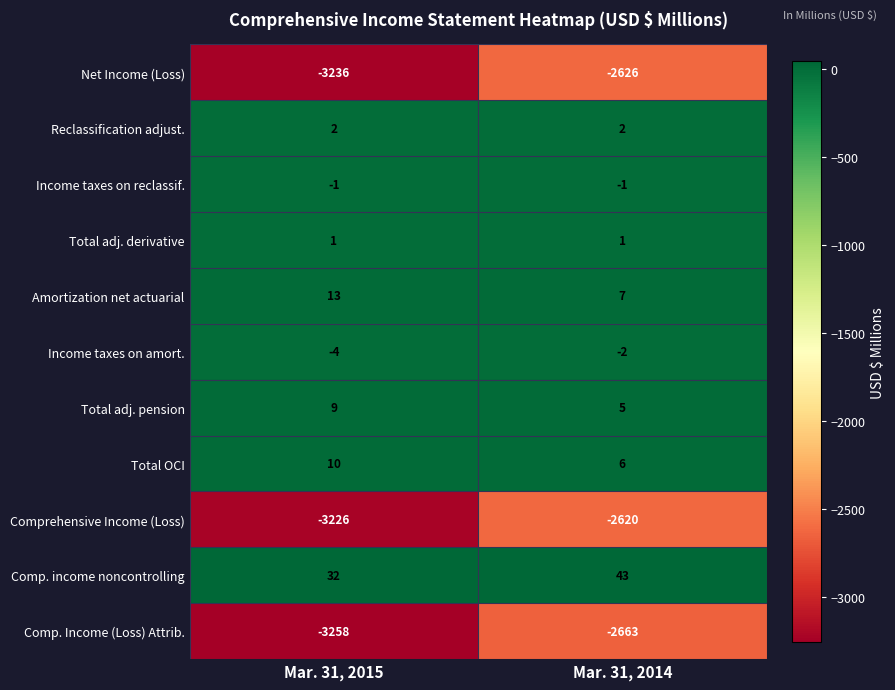

Which label corresponds to the largest value in the chart?

Mar. 31, 2014